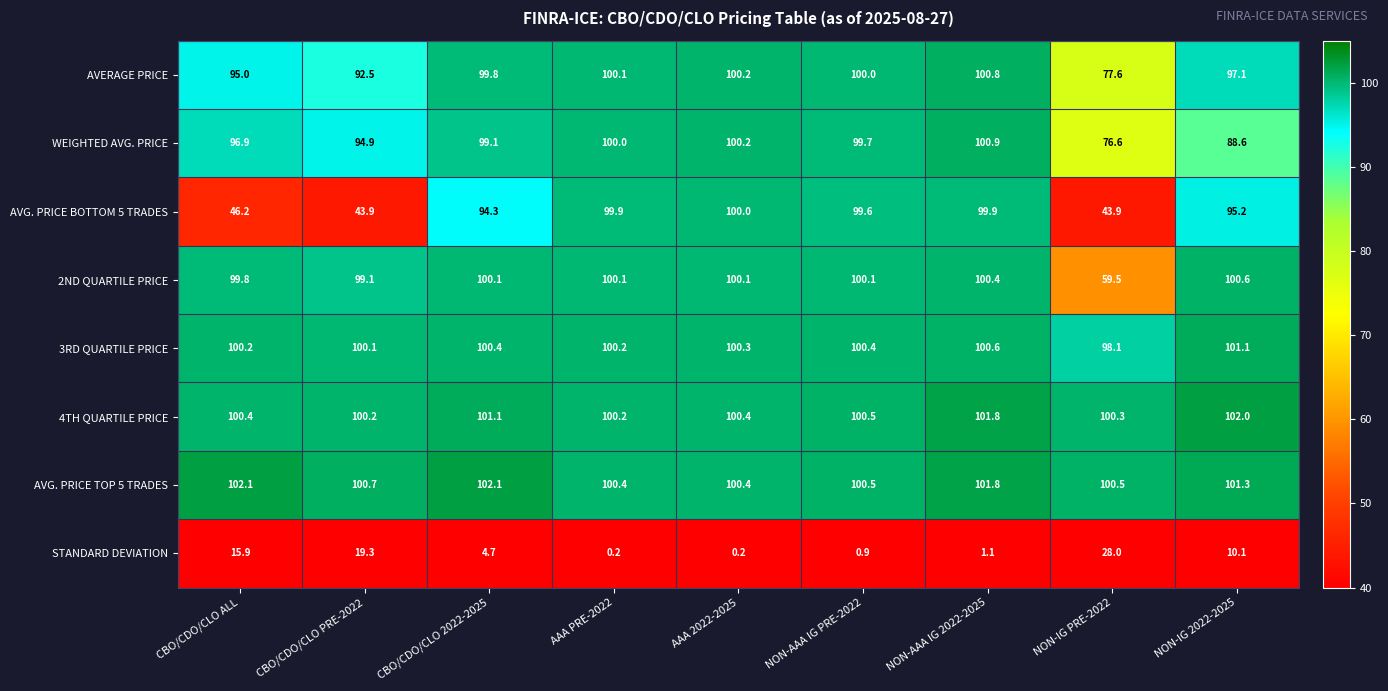

True or false: STANDARD DEVIATION has a value of 0.2 at AAA PRE-2022.

True